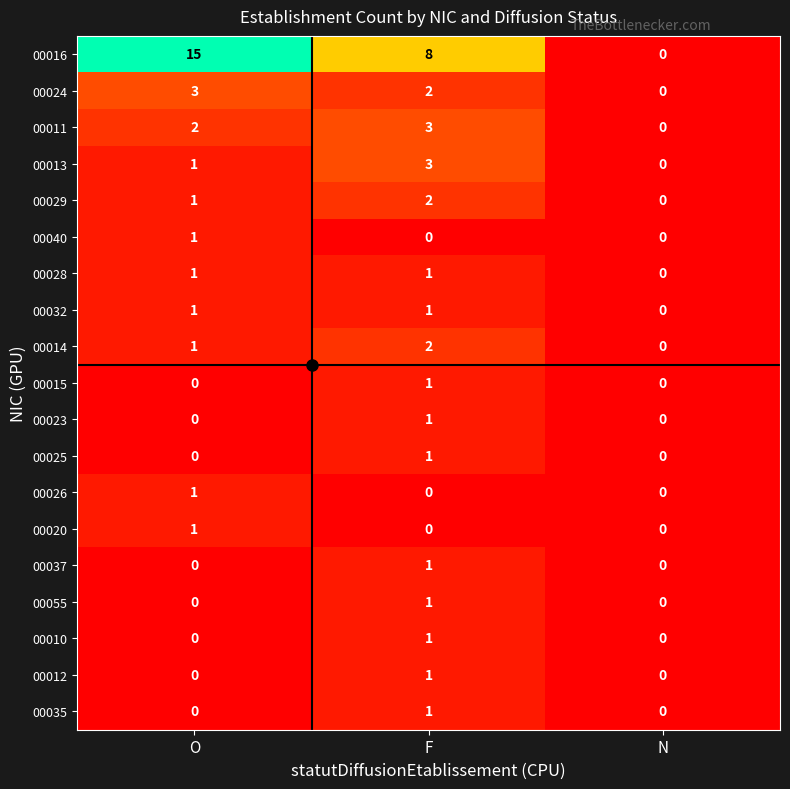

The value of 00011 at N is 2. True or false?

False